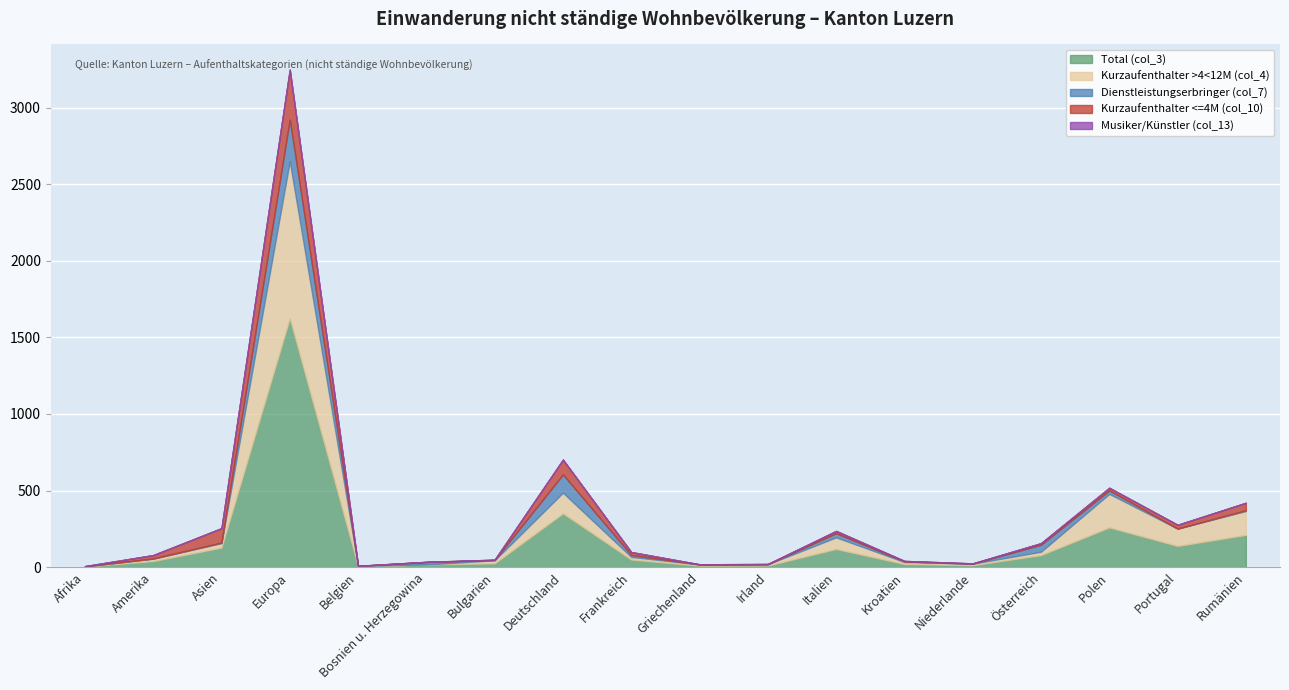

Which label corresponds to the largest value in the chart?

Europa